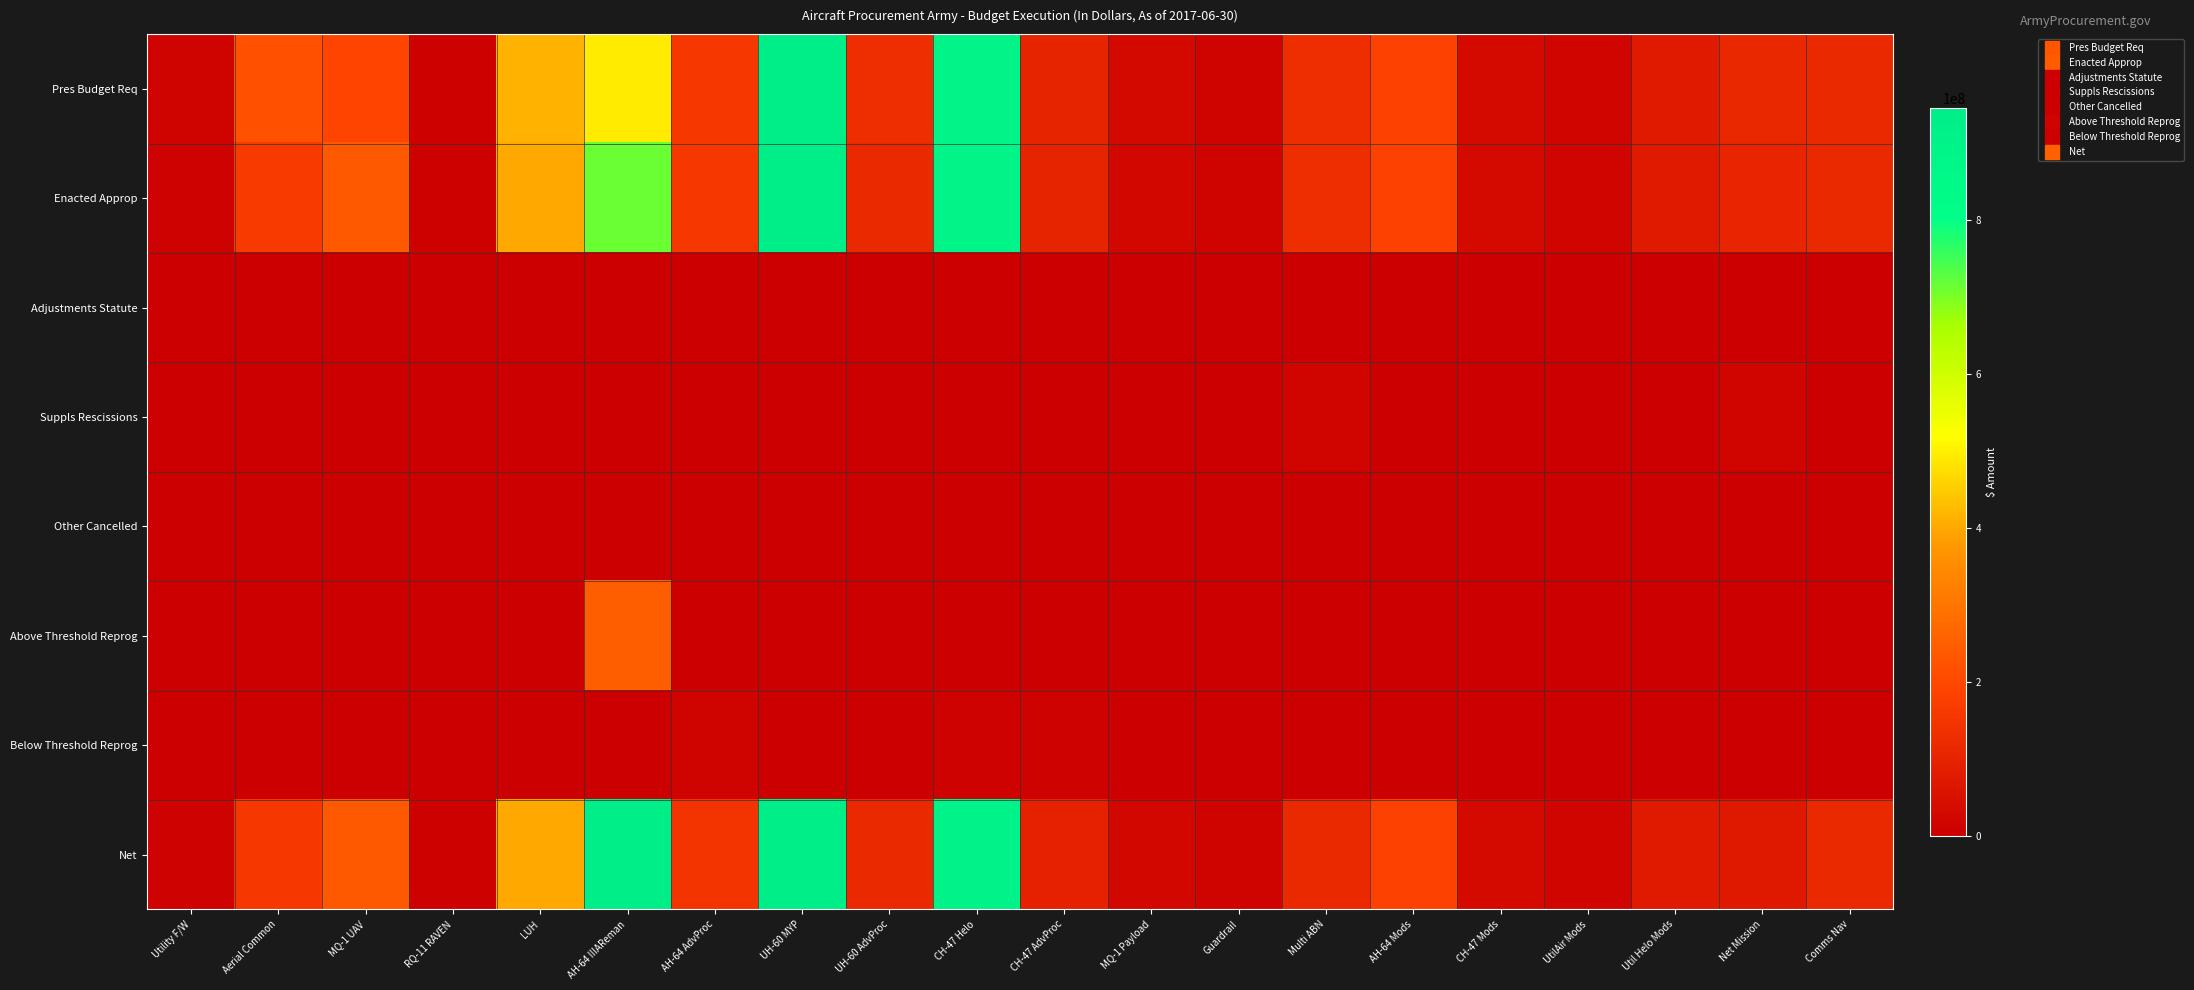

List the series in order of their peak value, highest first.

Enacted Approp, Net, Pres Budget Req, Above Threshold Reprog, Suppls Rescissions, Below Threshold Reprog, Adjustments Statute, Other Cancelled